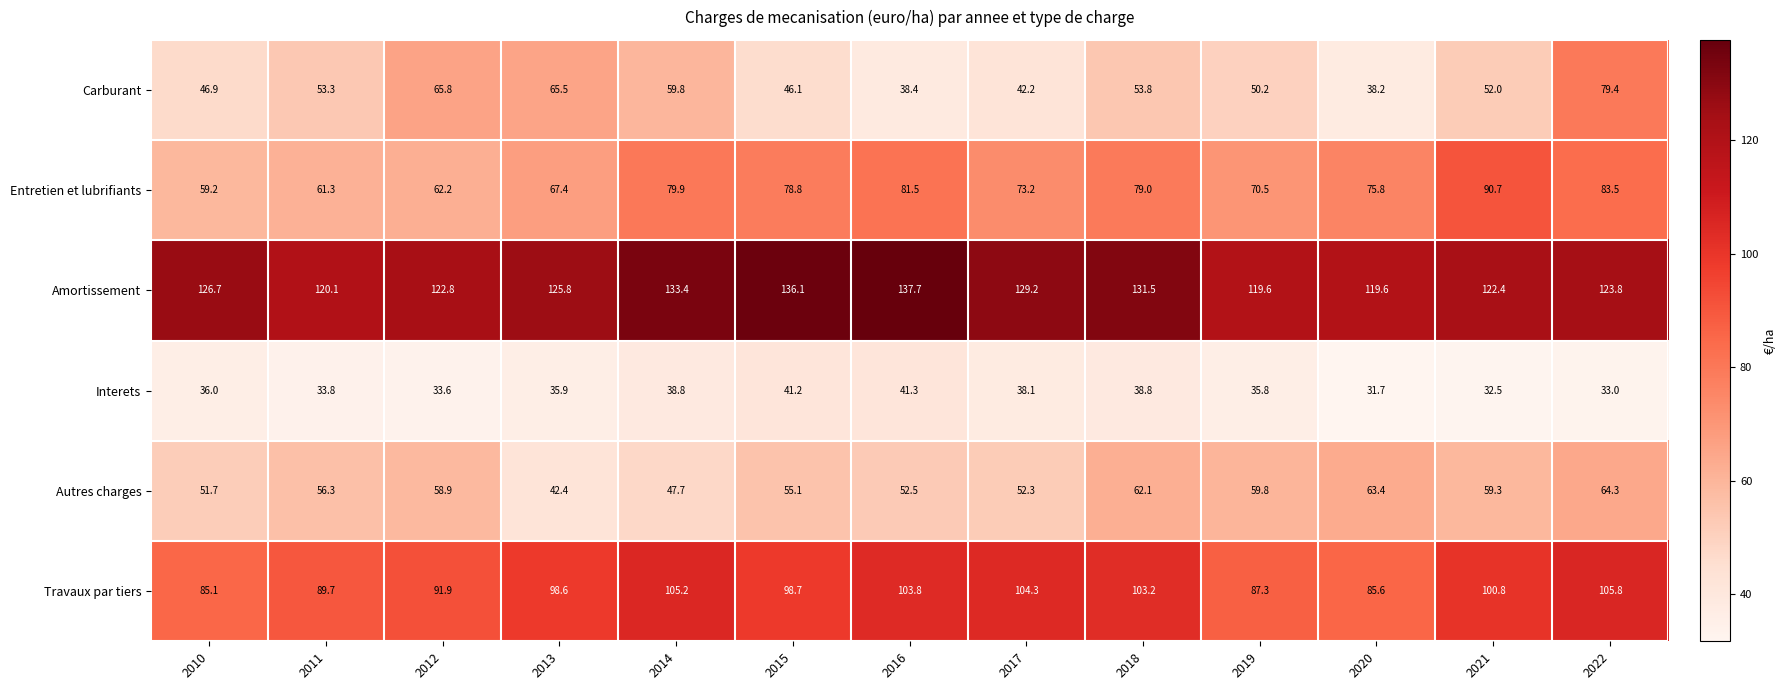

At 2020, list the series in order from largest to smallest.

Amortissement, Travaux par tiers, Entretien et lubrifiants, Autres charges, Carburant, Interets